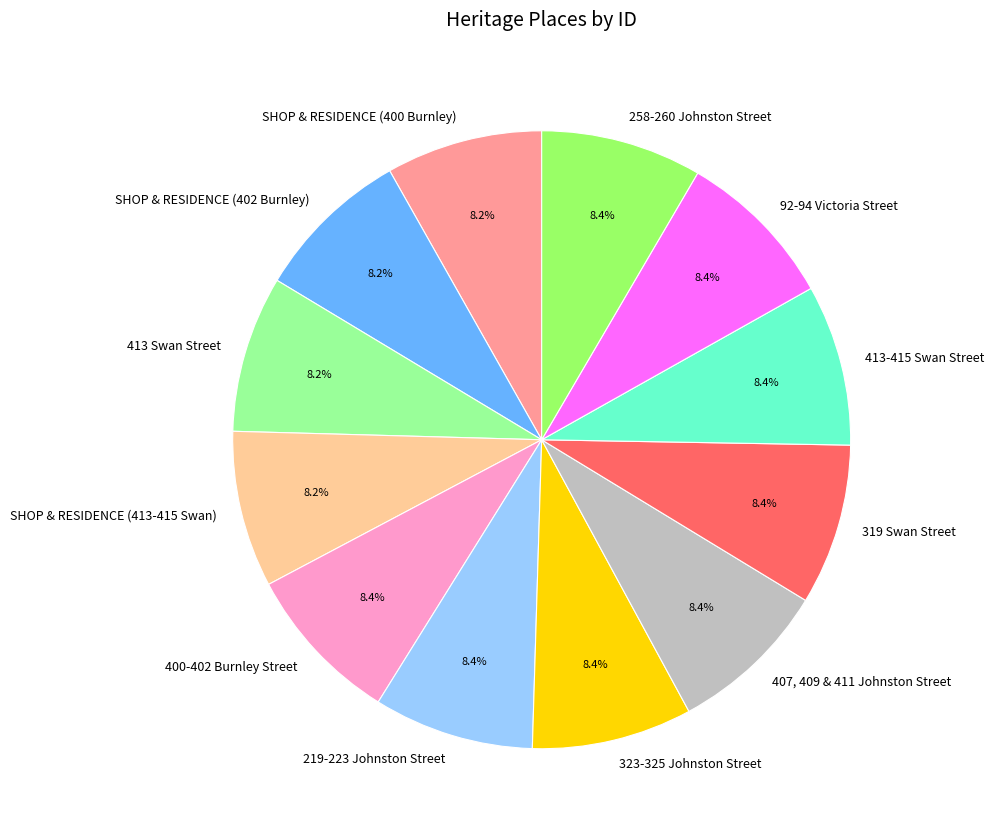

What is the ratio of the value at 407, 409 & 411 Johnston Street to the value at 413 Swan Street?

1.0